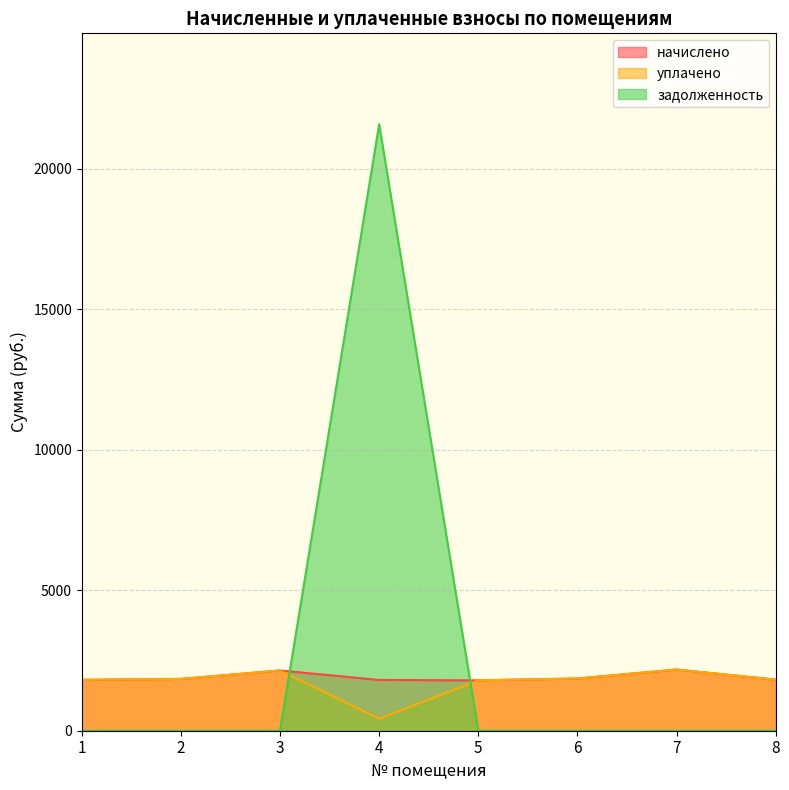

What is the difference between the maximum and second lowest values in the начислено series?

370.3